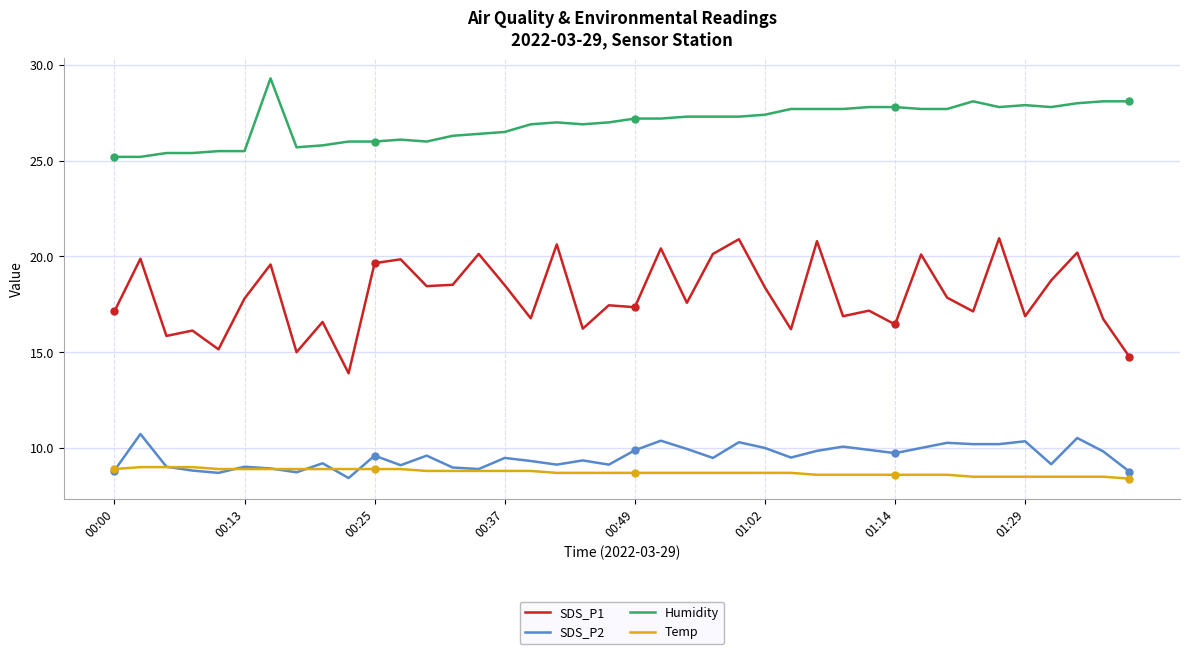

List the series in order of their peak value, highest first.

Humidity, SDS_P1, SDS_P2, Temp